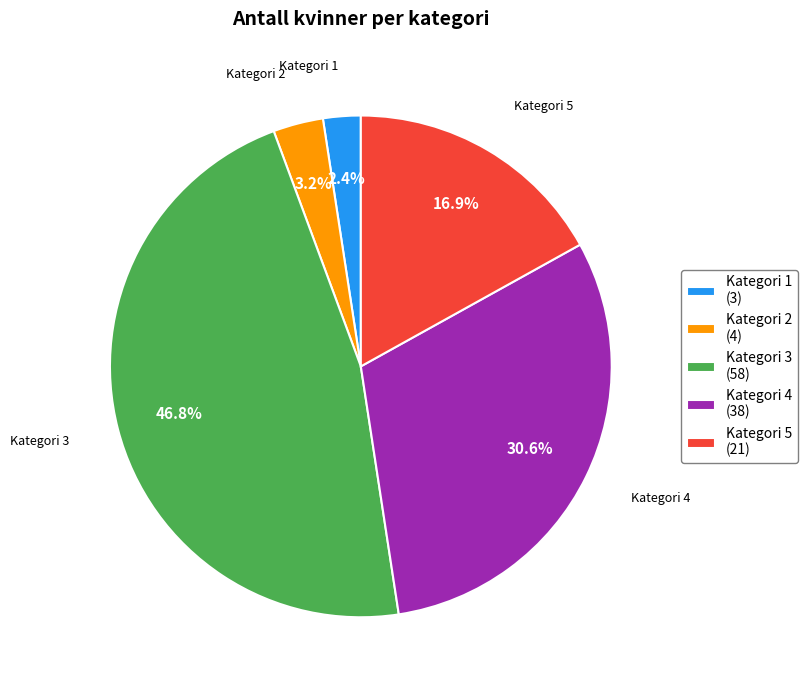

What is the largest slice in the pie chart?

Kategori 3